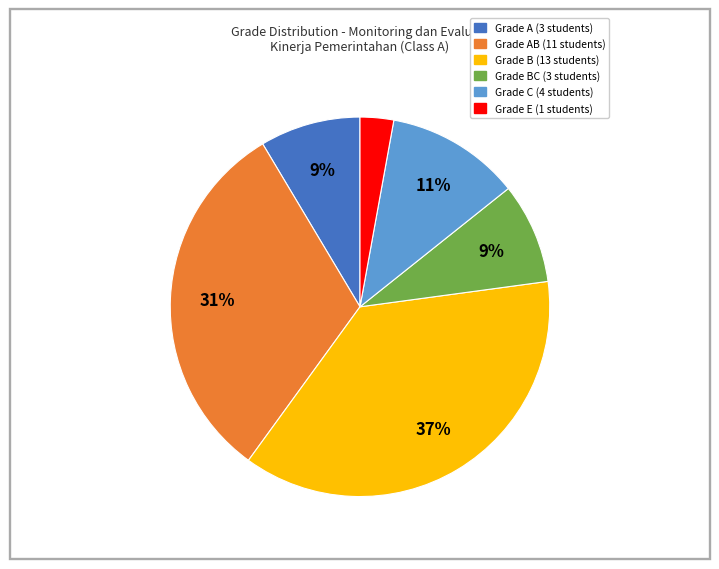

To the nearest percent, what is the difference between the largest and smallest slice percentages?

34%